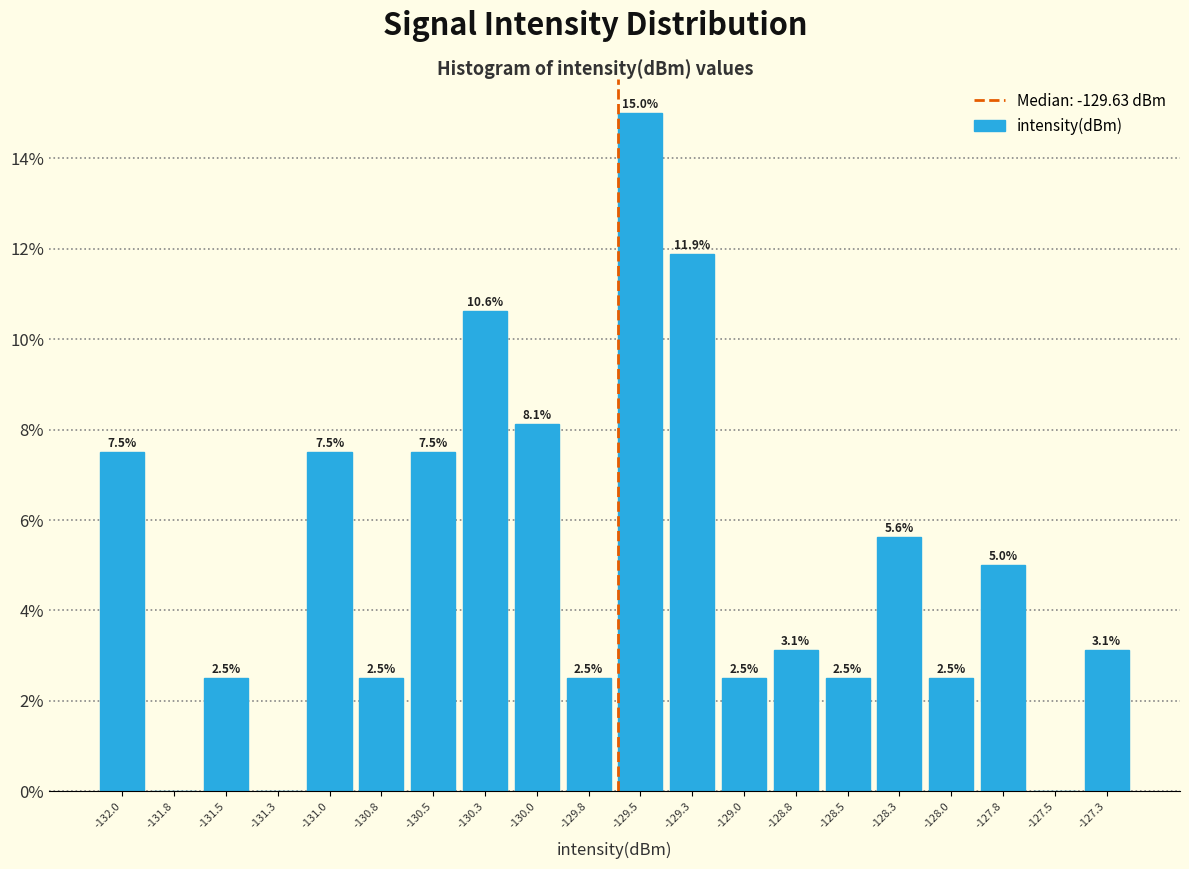

Which range on the x-axis has the tallest bar?

-129.65 to -129.40